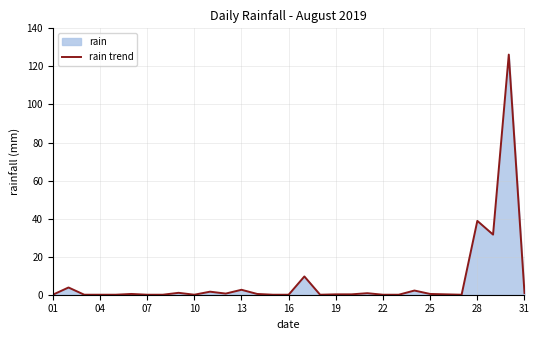

Where is the data nearest to the value 63?

28